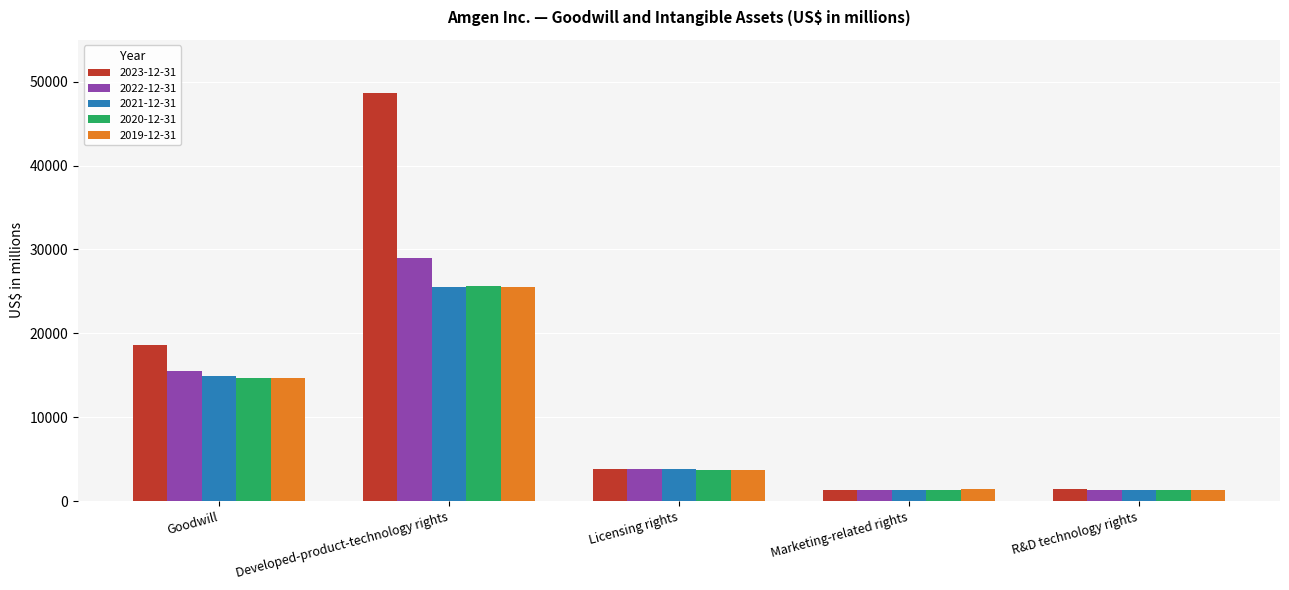

Where is 2023-12-31 nearest to the value 24985?

Goodwill